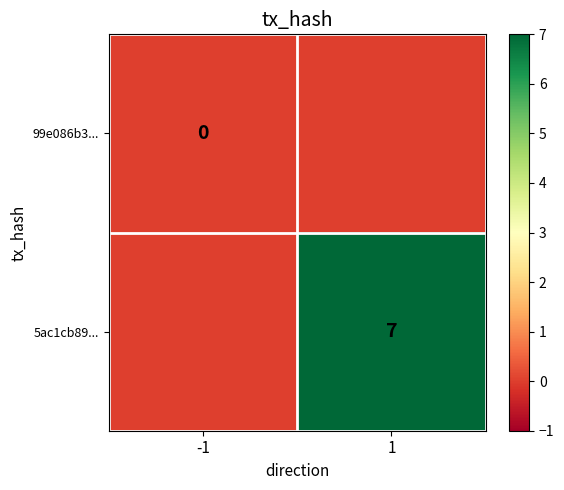

List the series in order of their peak value, lowest first.

99e086b3..., 5ac1cb89...